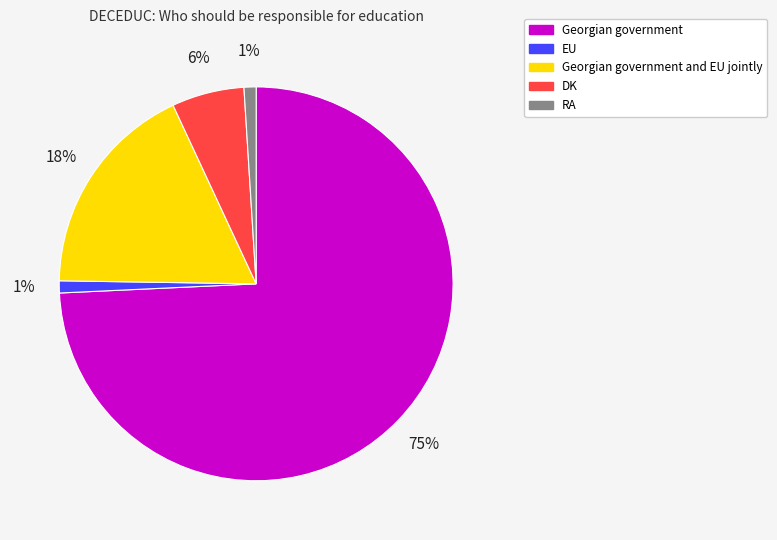

The EU slice represents 11% of the pie. True or false?

False